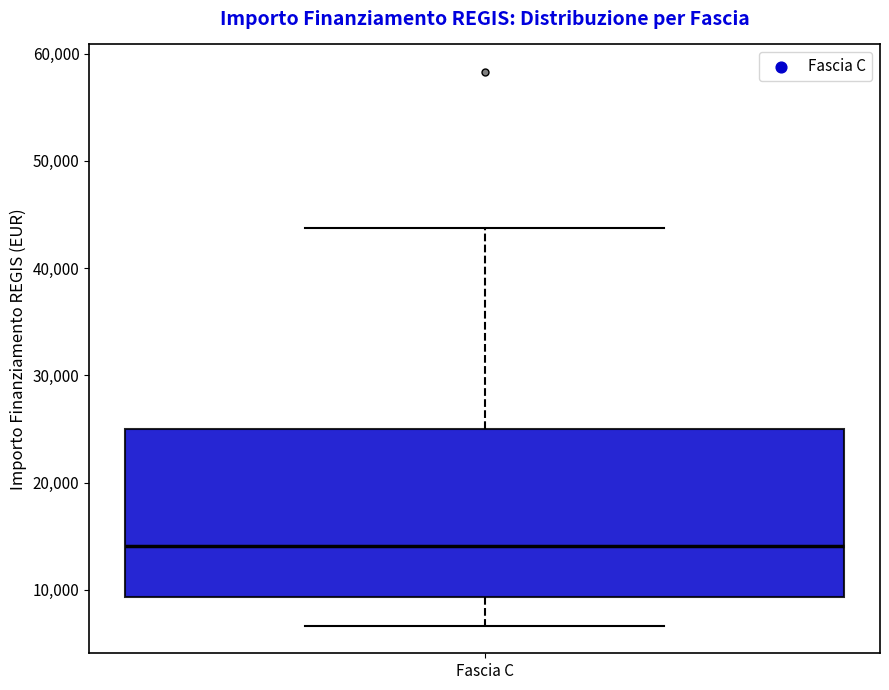

Where does the median line of the box for Fascia C sit on the y-axis? The values are not printed on the chart, so give them approximately, as read against the axis.

14000